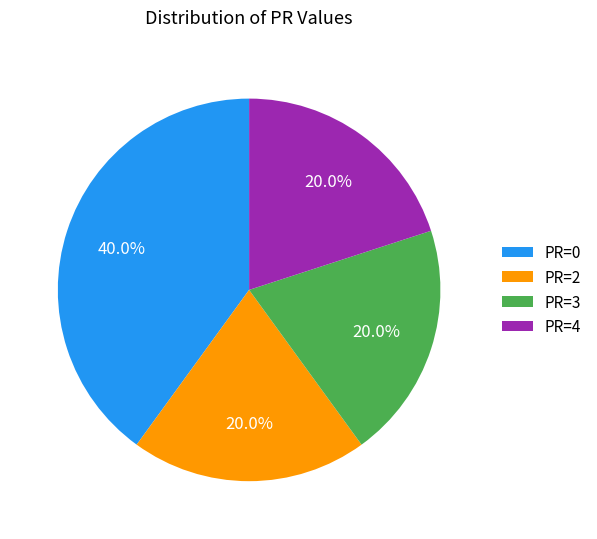

How many segments does this pie chart have?

4